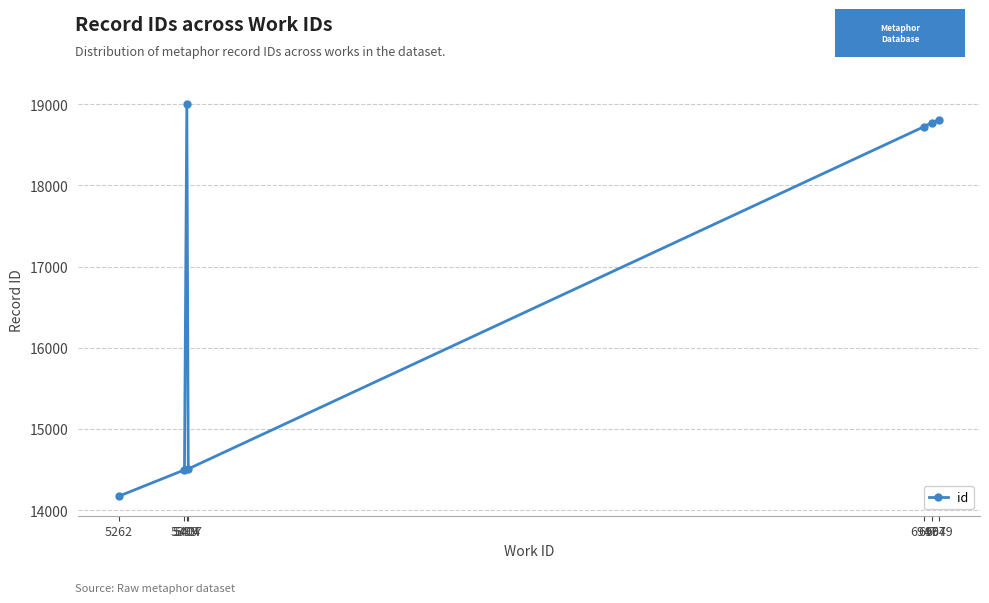

What is the value of the 6th point from the left?

18774.0